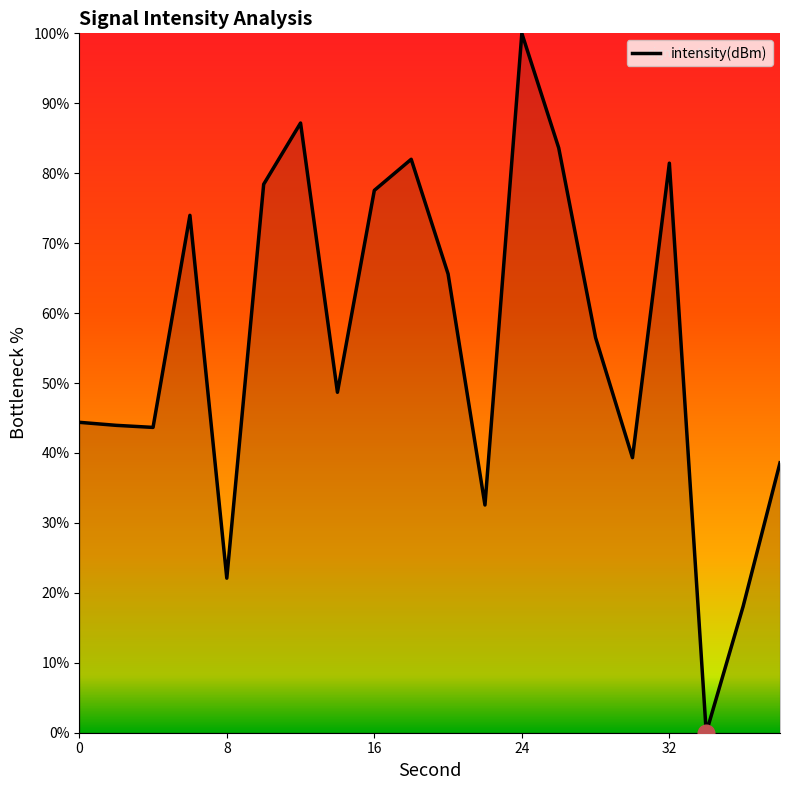

What is the maximum value shown in the chart?

100.0